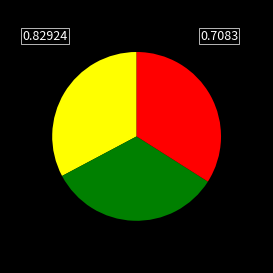

How many slices are in this pie chart?

3